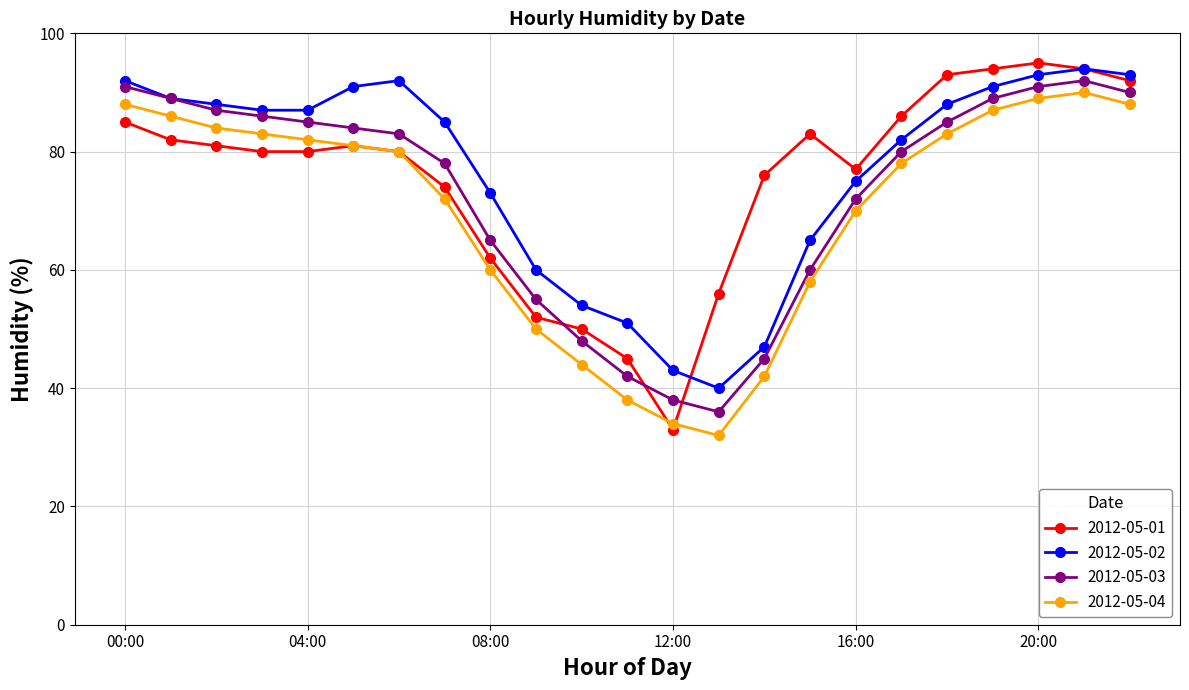

What is the value of the 2012-05-03 point at the 1st from the left?

91